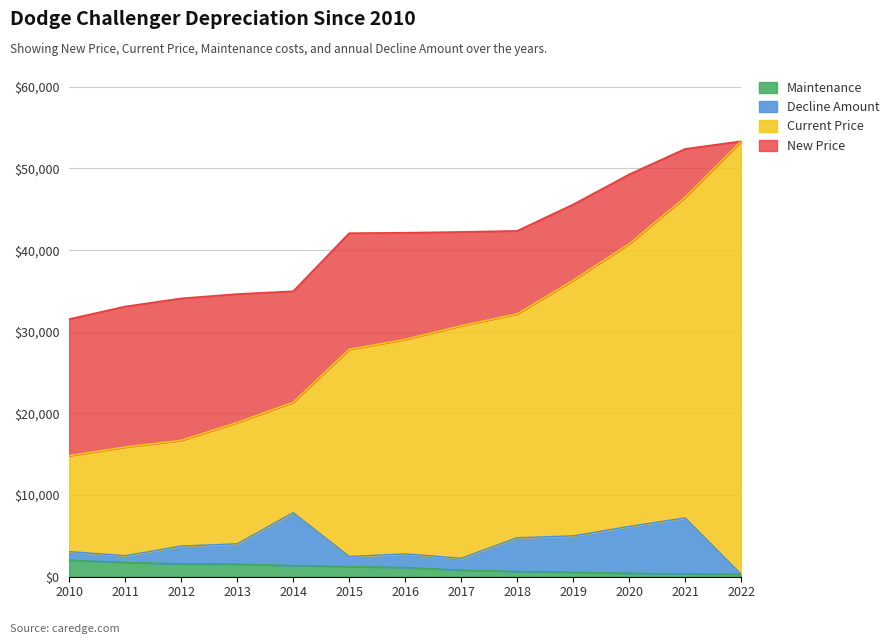

What is the value of the Maintenance point at the 10th from the left?

559